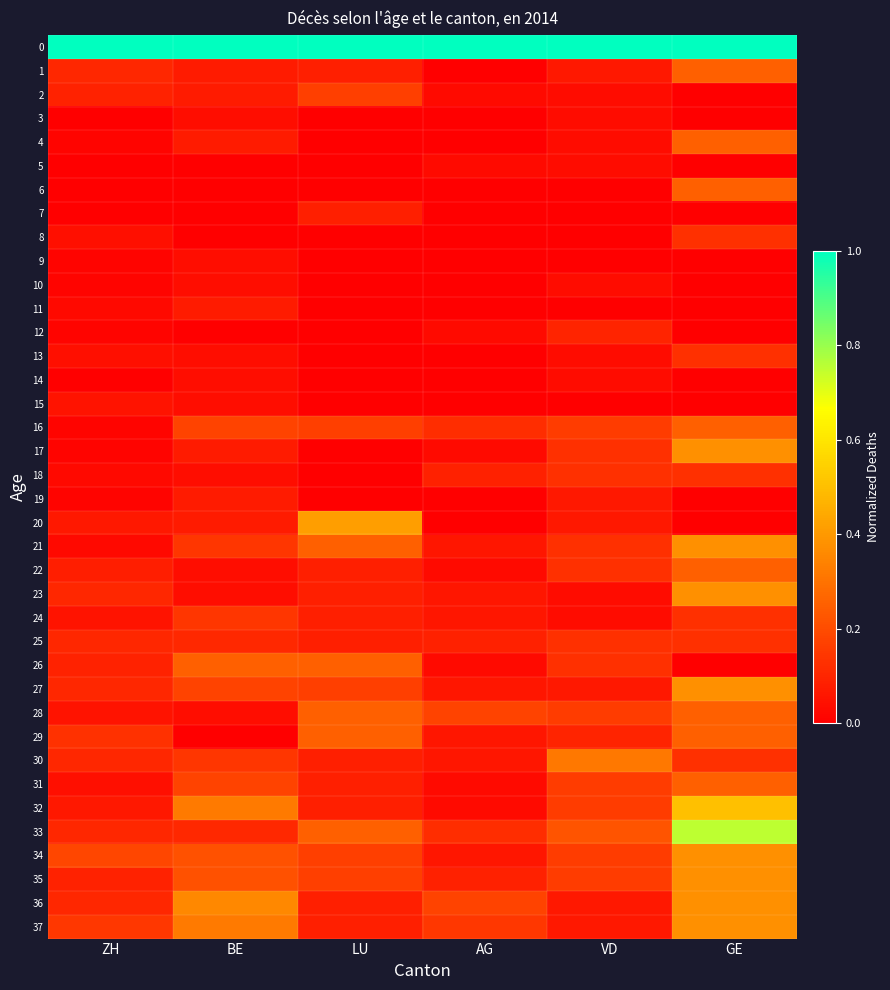

List the series in order of their peak value, lowest first.

5, 3, 9, 10, 14, 15, 11, 19, 7, 12, 8, 13, 18, 25, 24, 2, 1, 4, 6, 16, 22, 26, 28, 29, 31, 30, 17, 21, 23, 27, 34, 35, 36, 37, 20, 32, 33, 0